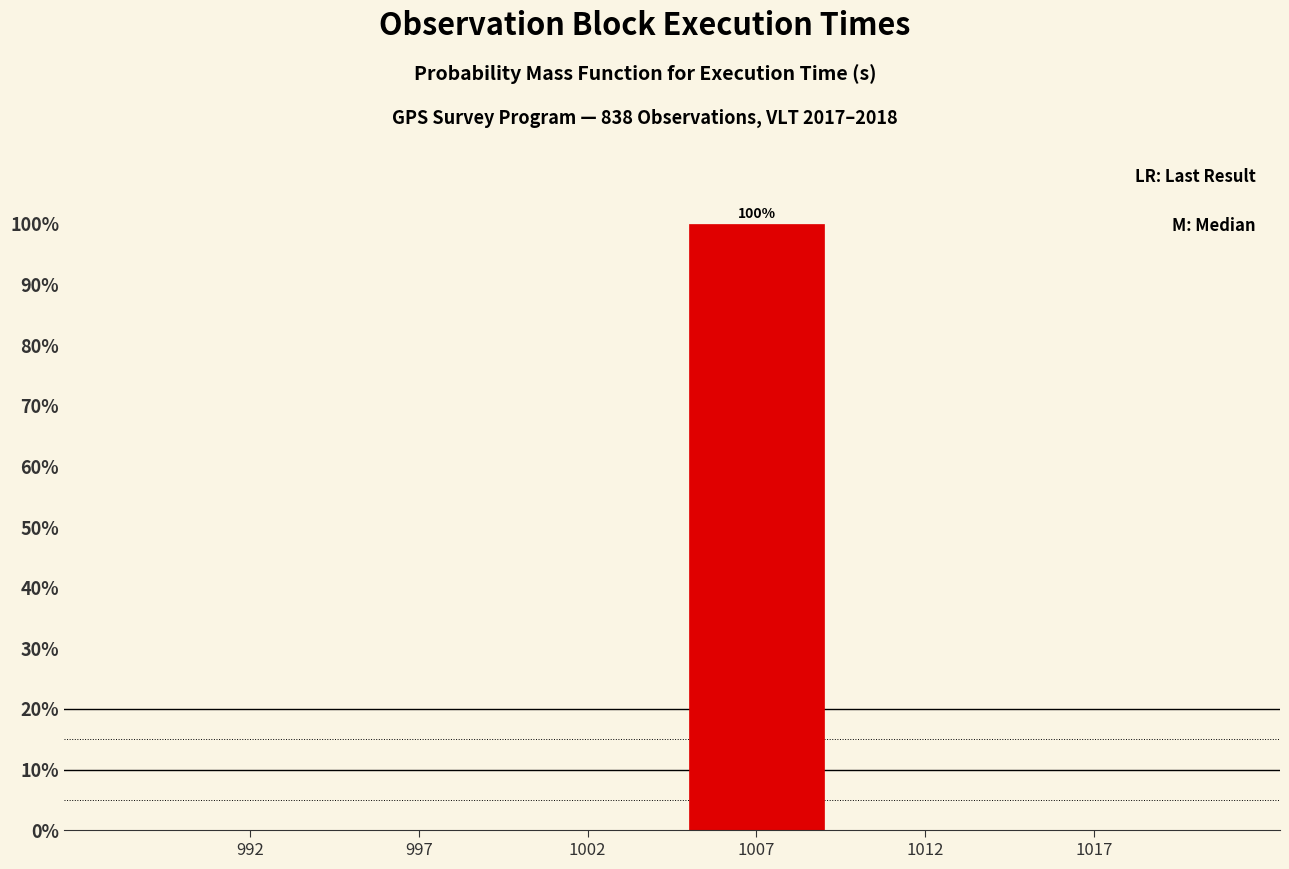

Reading right to left, transcribe all the data shown in this chart.

1017=0	1012=0	1007=100	1002=0	997=0	992=0